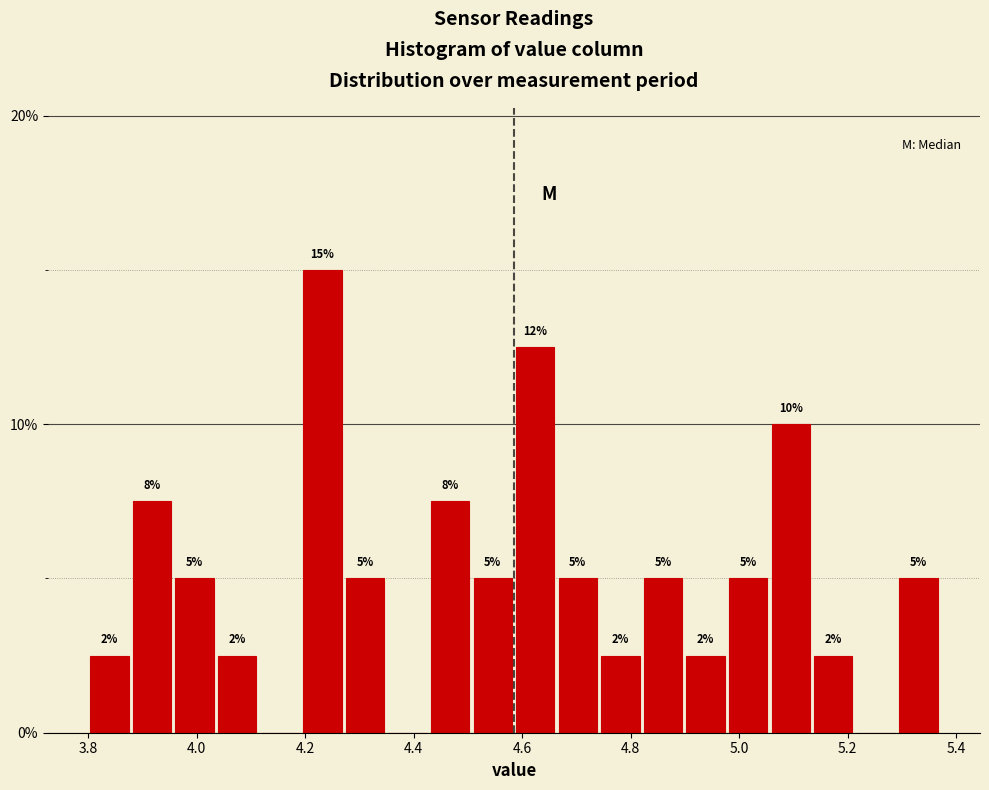

Around what value on the x-axis is the tallest bar? Give the approximate position of its centre, as read against the axis.

4.24